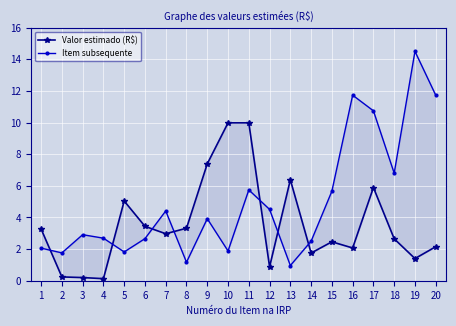

Which has a higher value, 15 or 5?

5